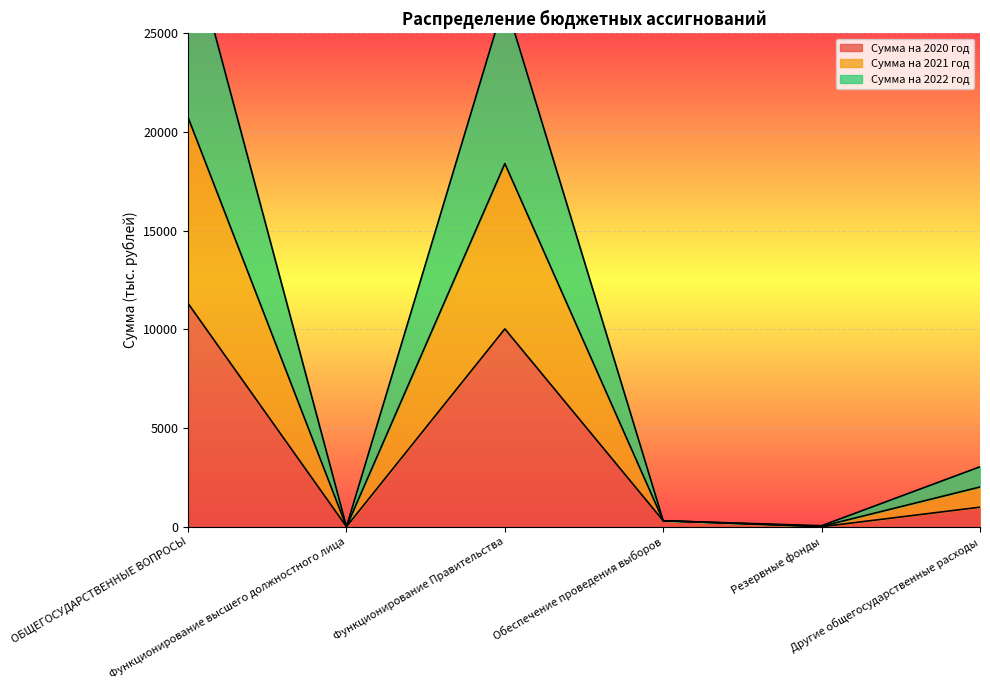

List the series in order of their peak value, lowest first.

Сумма на 2020 год, Сумма на 2022 год, Сумма на 2021 год